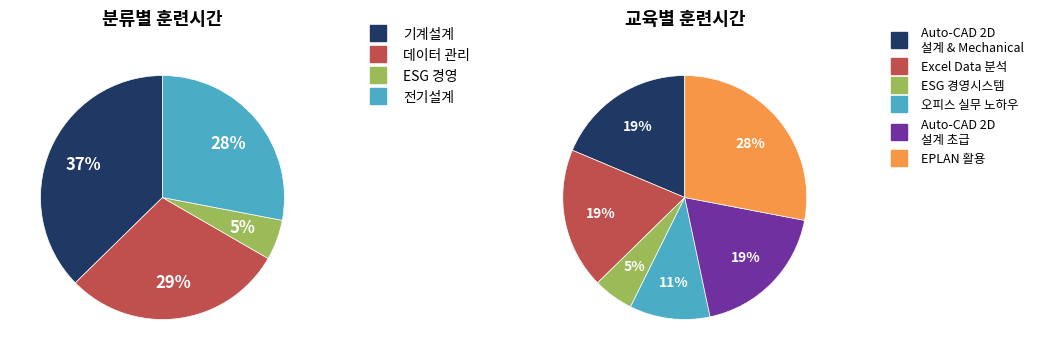

How much of the chart is everything except 오피스 실무 노하우?

89.3%